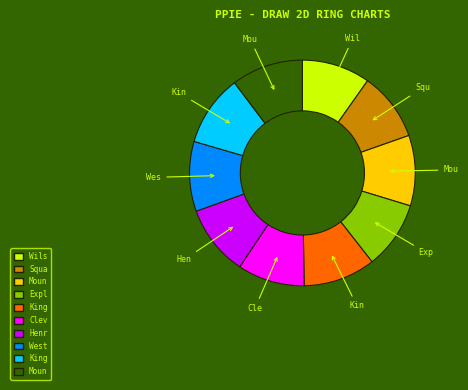

Is there a majority slice in this chart?

No